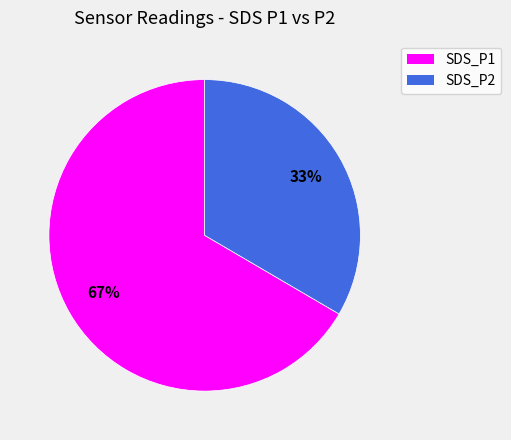

Which category has the smallest portion of the pie?

SDS_P2